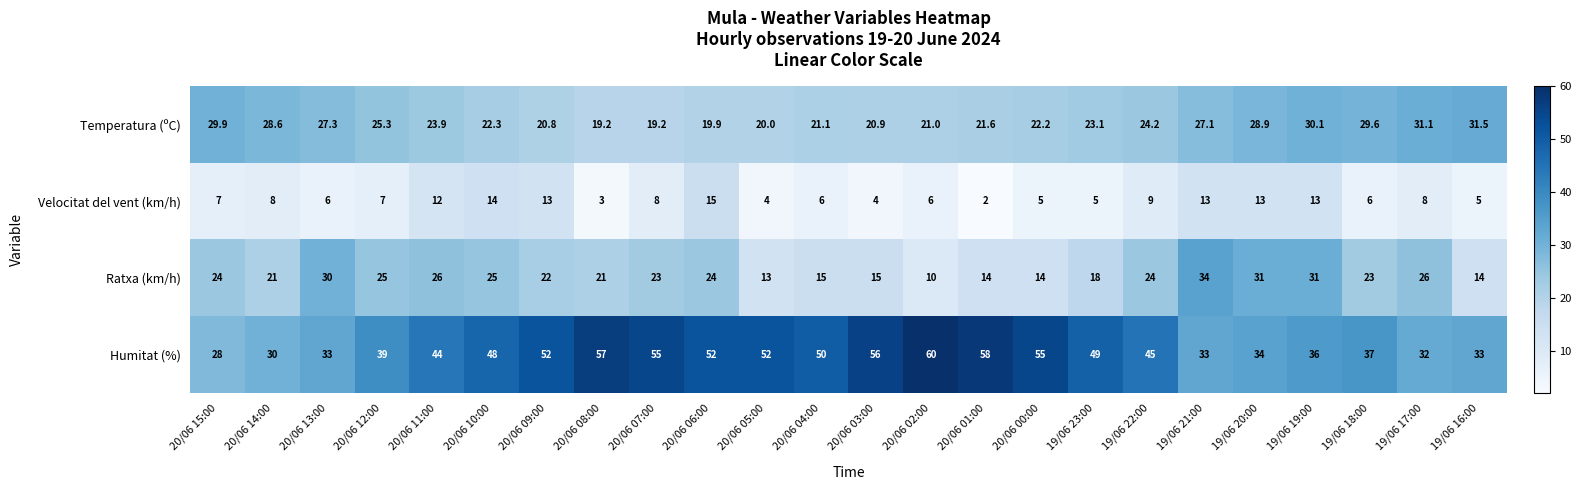

Is it true that Velocitat del vent (km/h) equals 2.1 at 20/06 04:00?

False